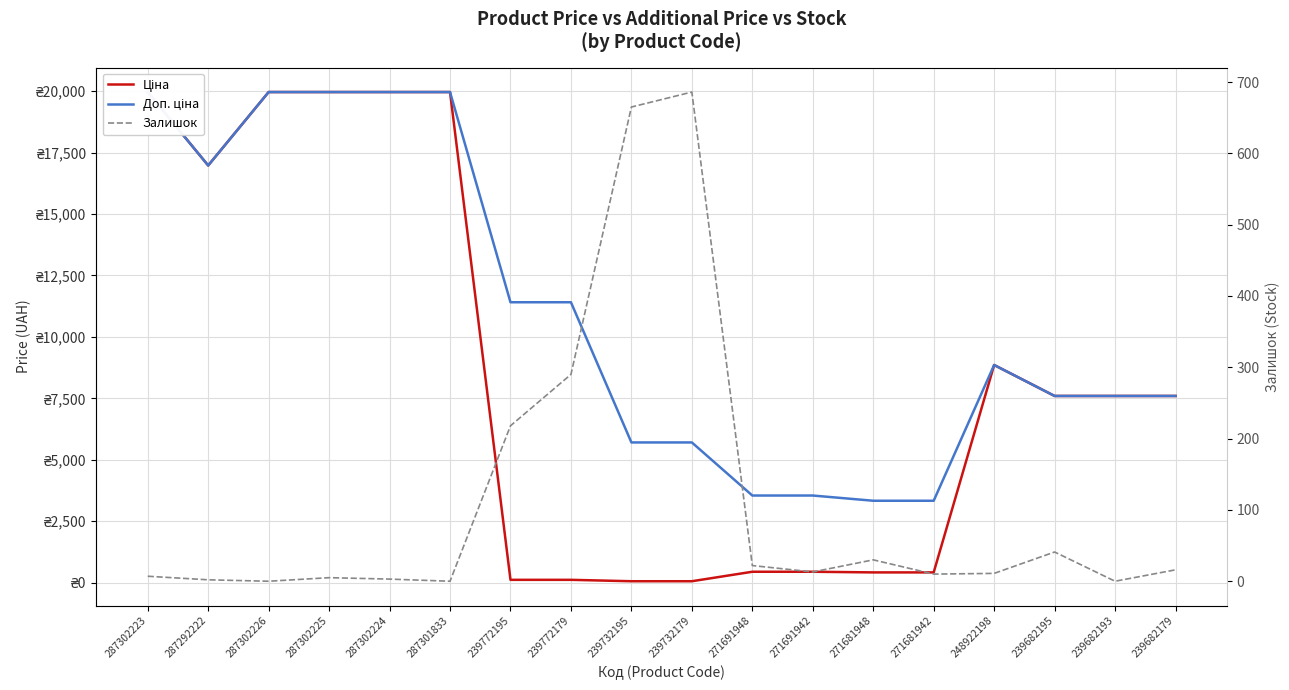

At which label does Доп. ціна reach its minimum?

271681948